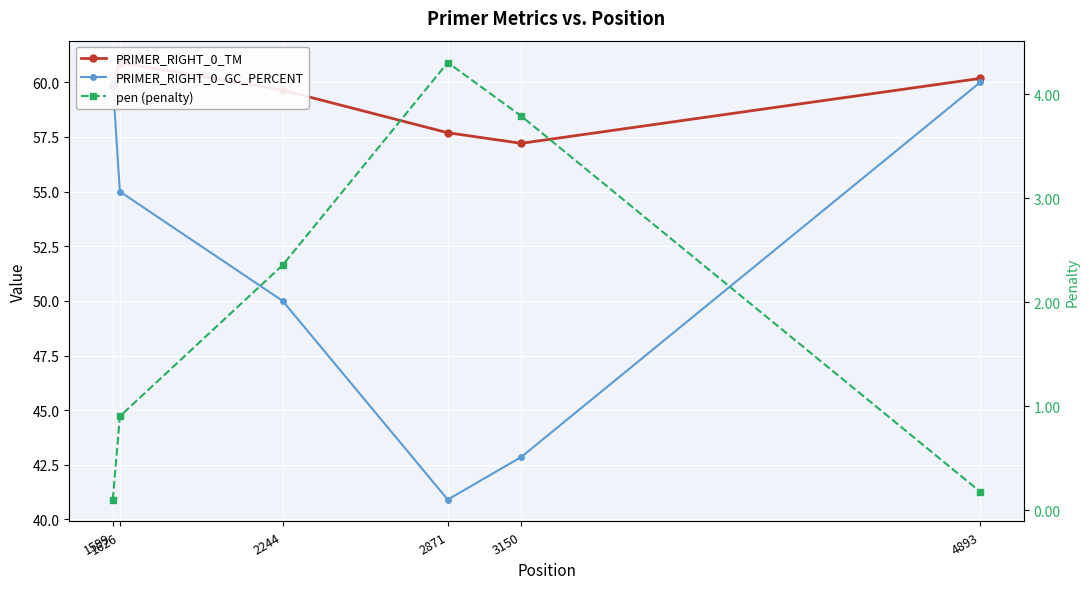

Which category has the highest value across all series?

1626